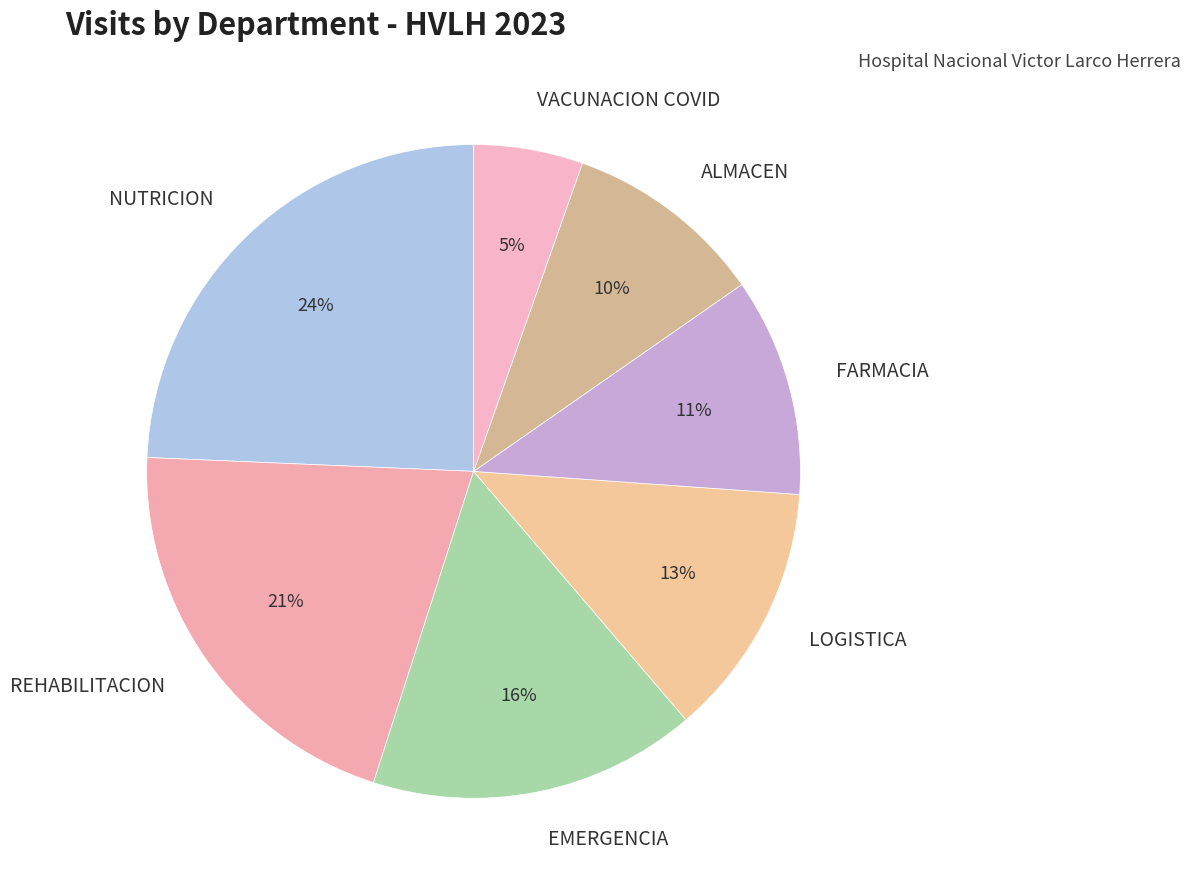

To the nearest percent, what is the difference between the FARMACIA and REHABILITACION slice percentages?

10%